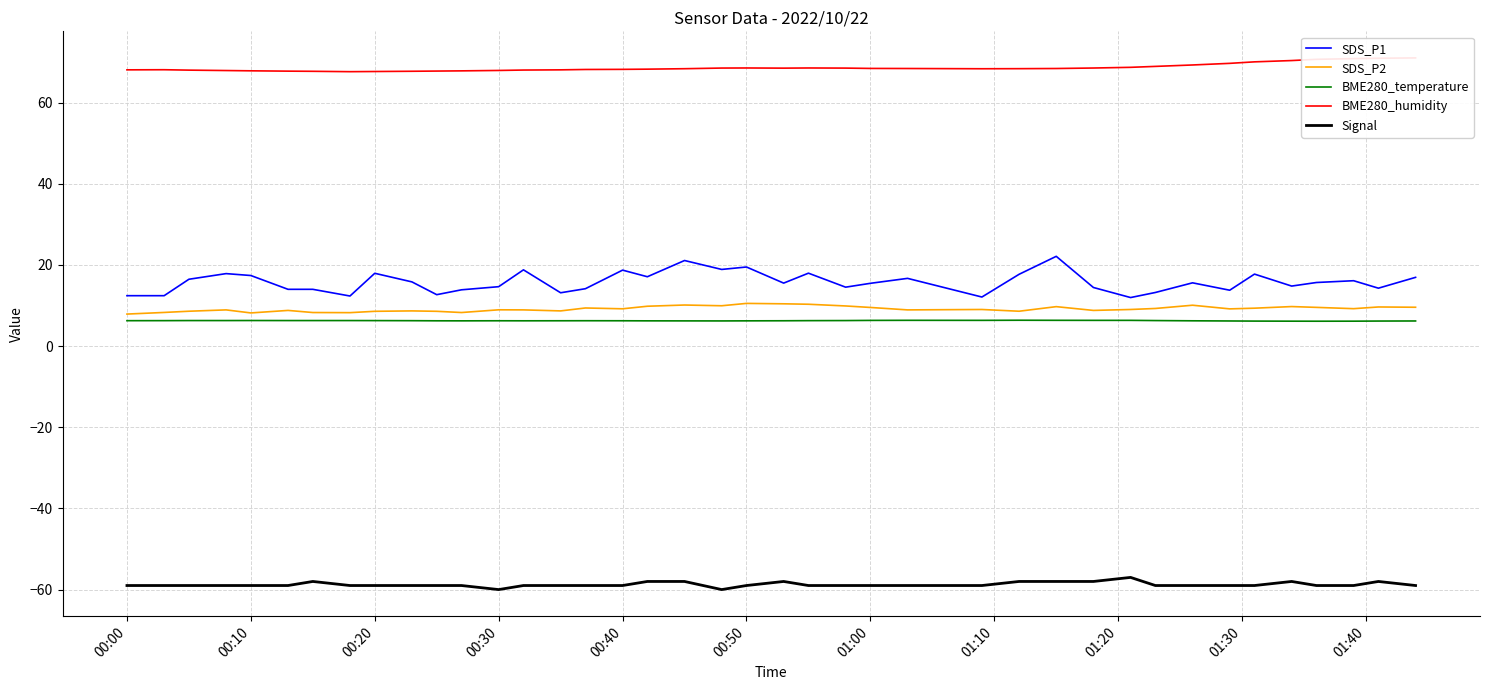

What is the lowest value of the BME280_temperature series?

6.1